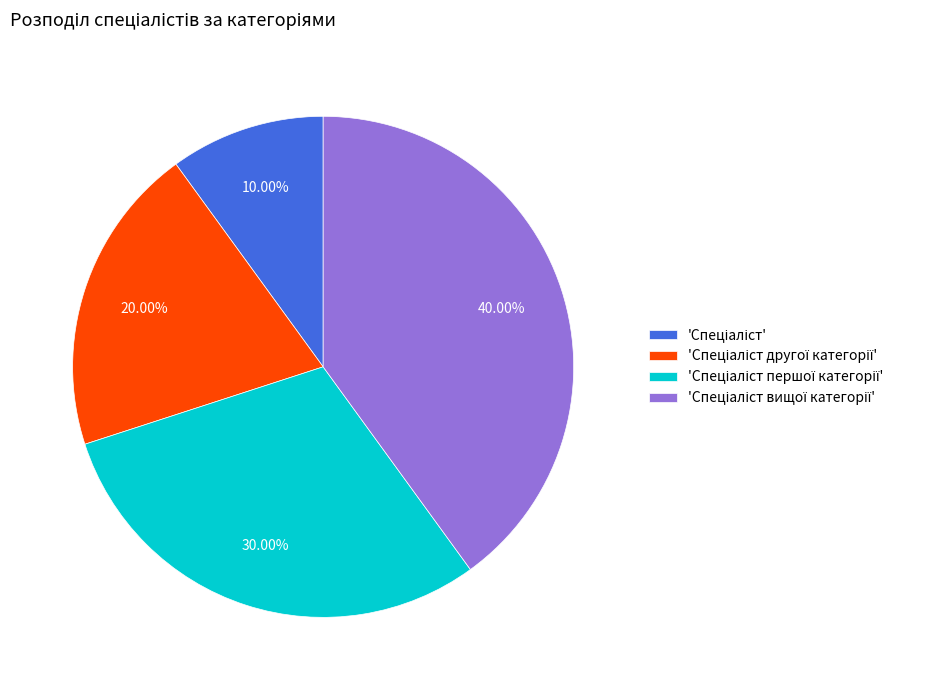

Is there any slice that represents more than half of the pie?

No